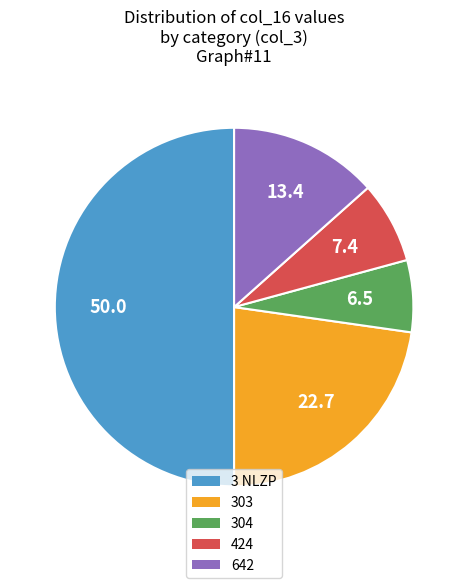

The 304 slice represents 1% of the pie. True or false?

False